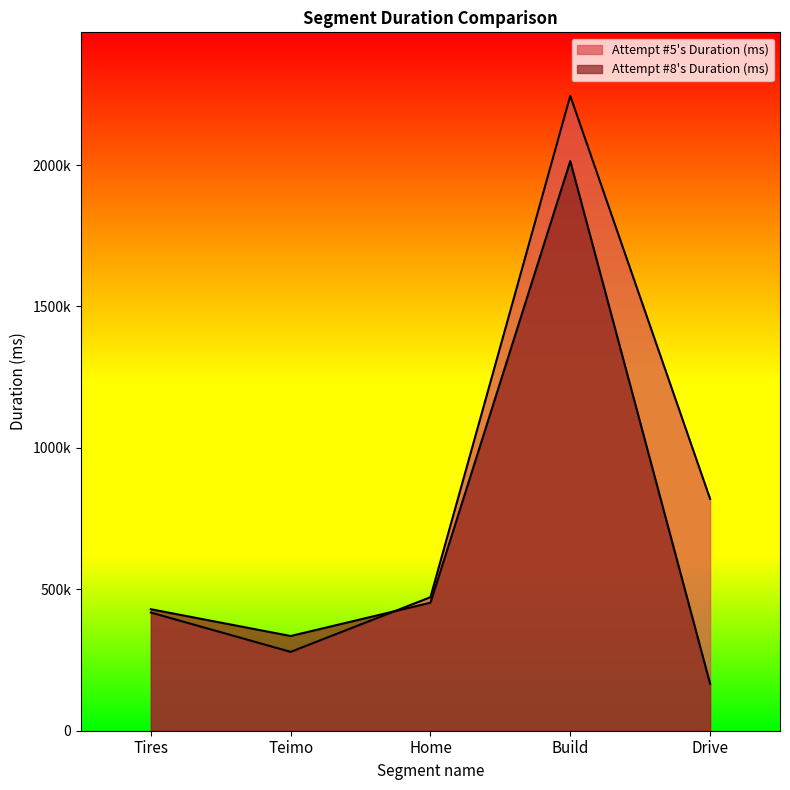

Which category has the highest value in the Attempt #8's Duration (ms) series?

Build